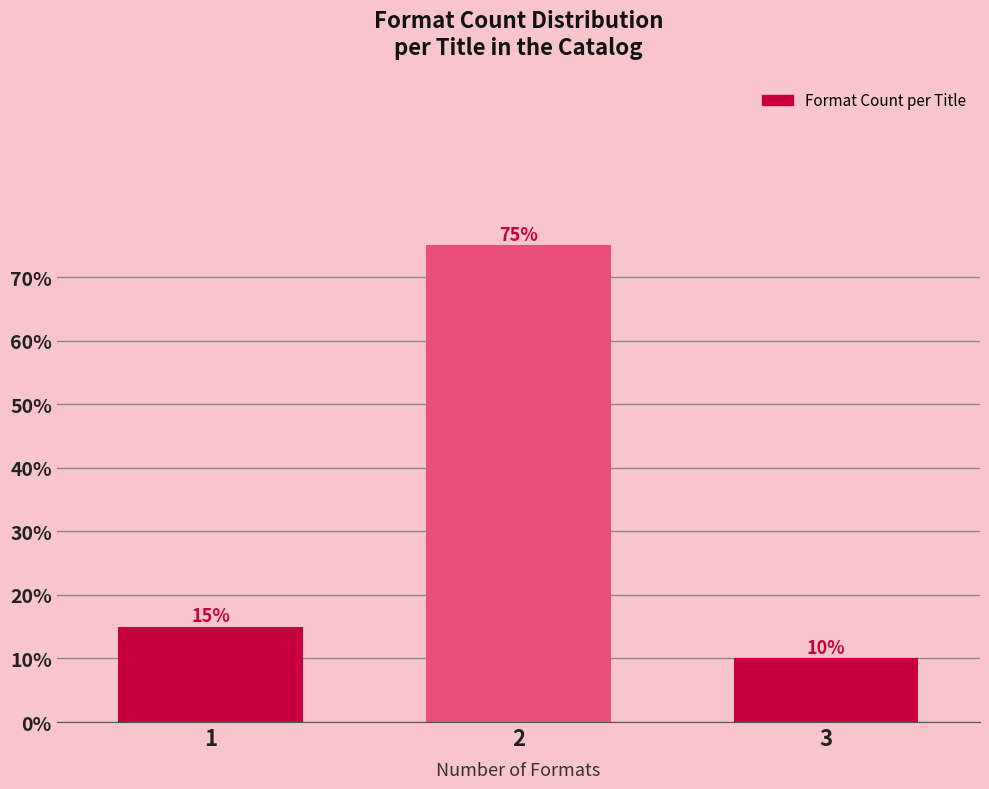

Reading left to right, what are all the values shown in this chart?

1=15	2=75	3=10